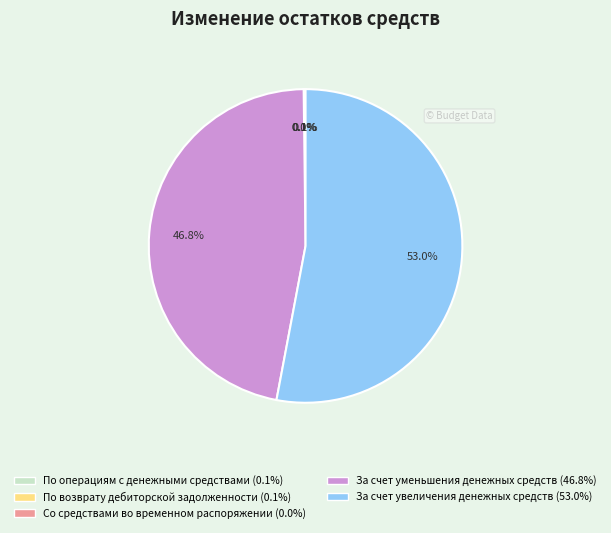

Between За счет увеличения денежных средств and За счет уменьшения денежных средств, which is larger?

За счет увеличения денежных средств